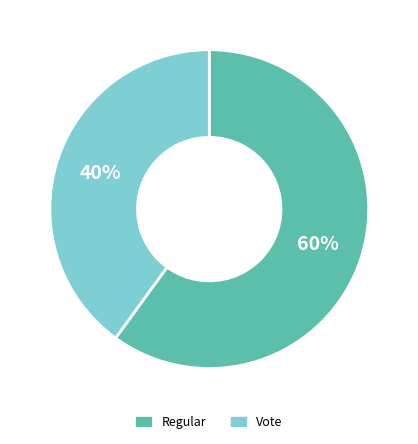

Is there any slice that represents more than half of the pie?

Yes